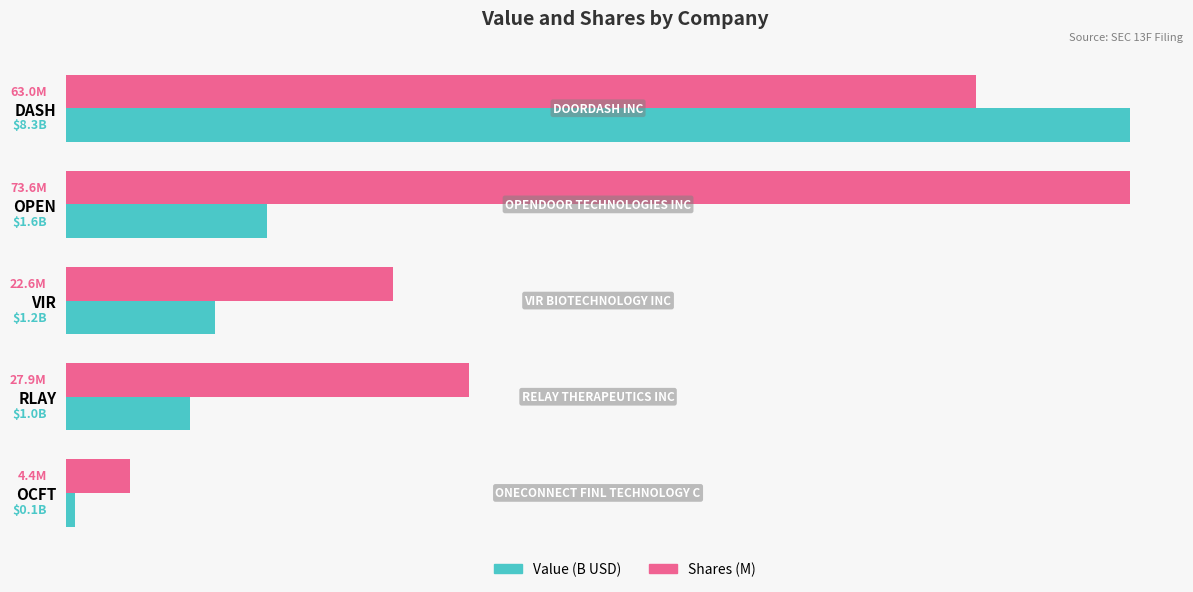

At which label is Shares (M) closest to 4?

RLAY